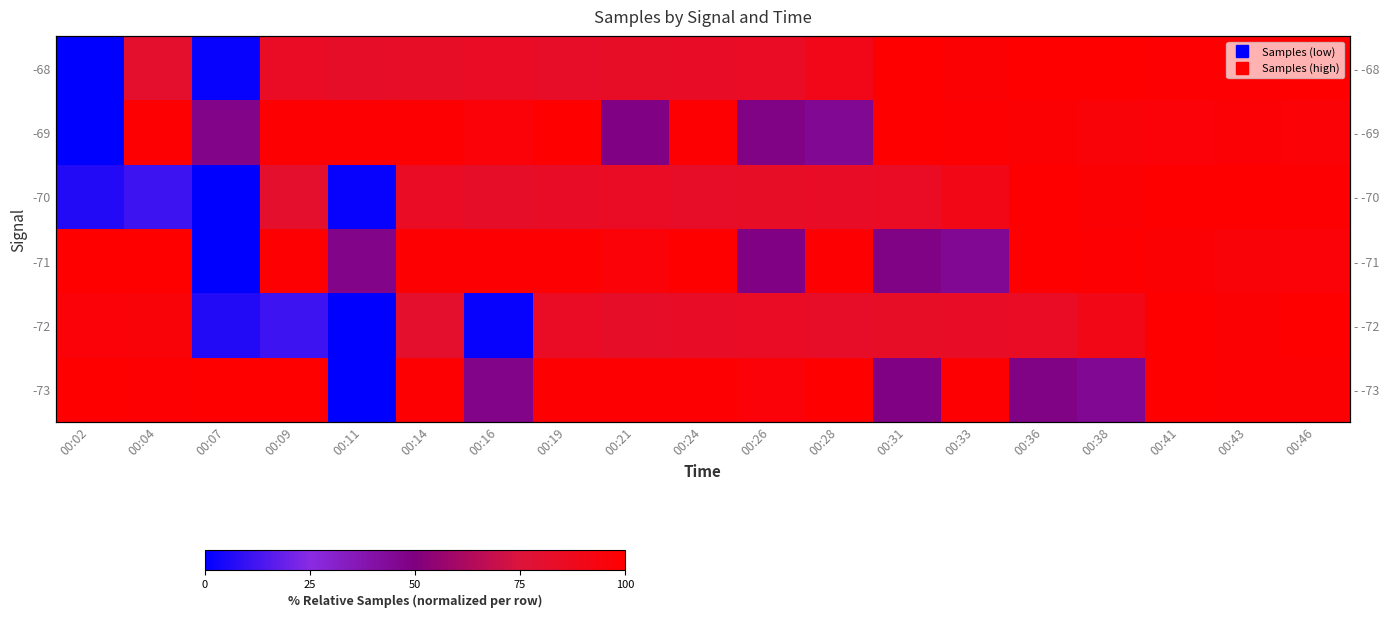

Which series has the largest range (max minus min)?

-68